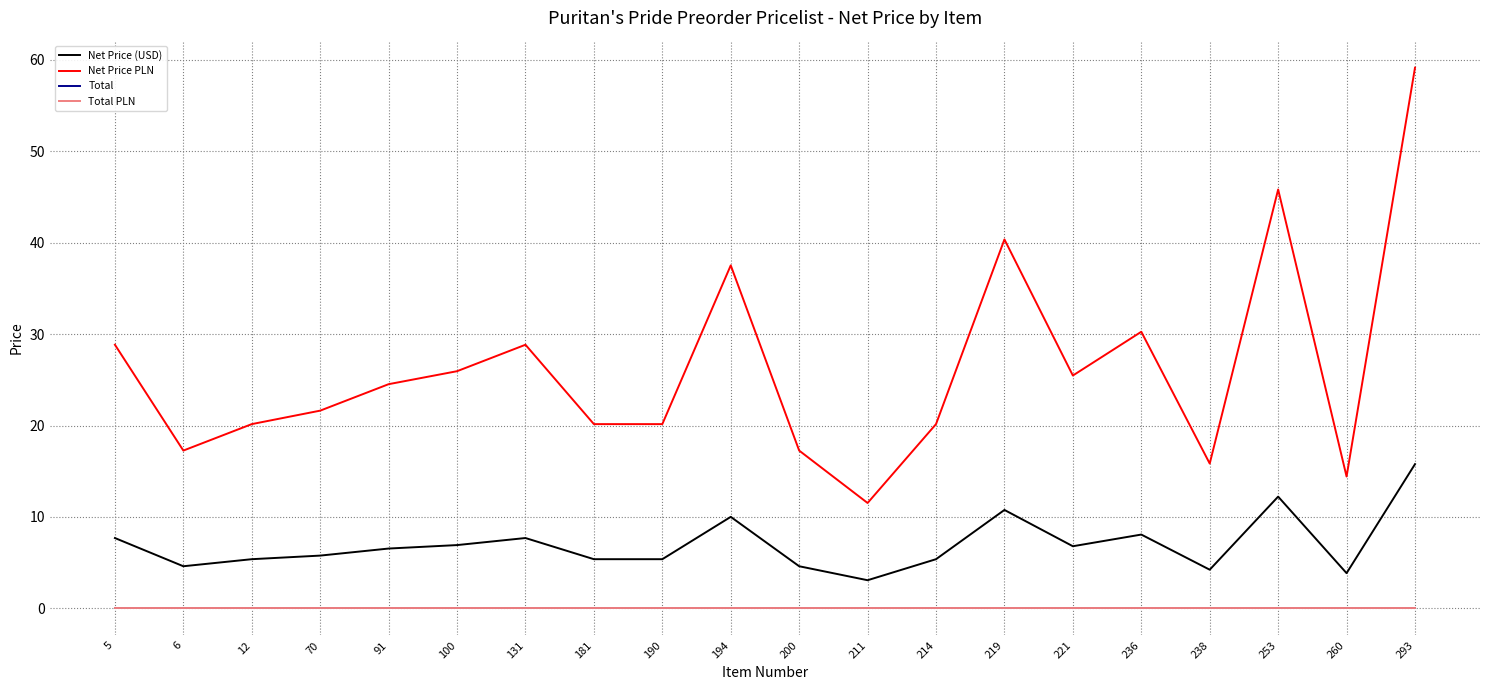

How many lines are shown in the chart?

4